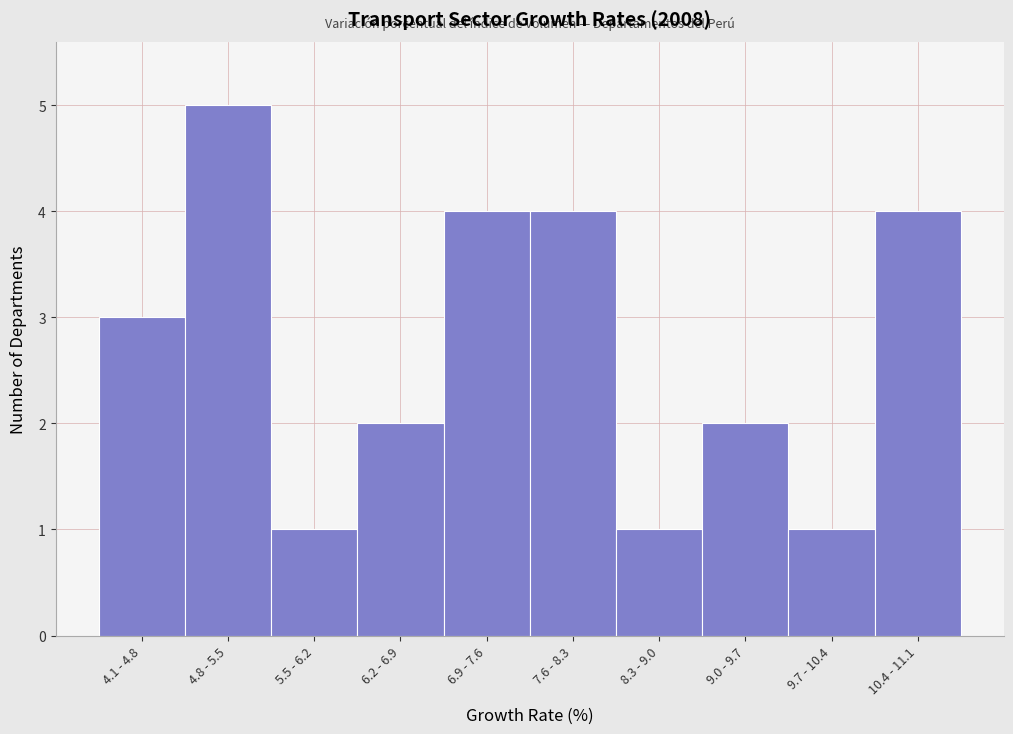

Reading left to right, transcribe all the data shown in this chart.

4.1 - 4.8=3	4.8 - 5.5=5	5.5 - 6.2=1	6.2 - 6.9=2	6.9 - 7.6=4	7.6 - 8.3=4	8.3 - 9.0=1	9.0 - 9.7=2	9.7 - 10.4=1	10.4 - 11.1=4